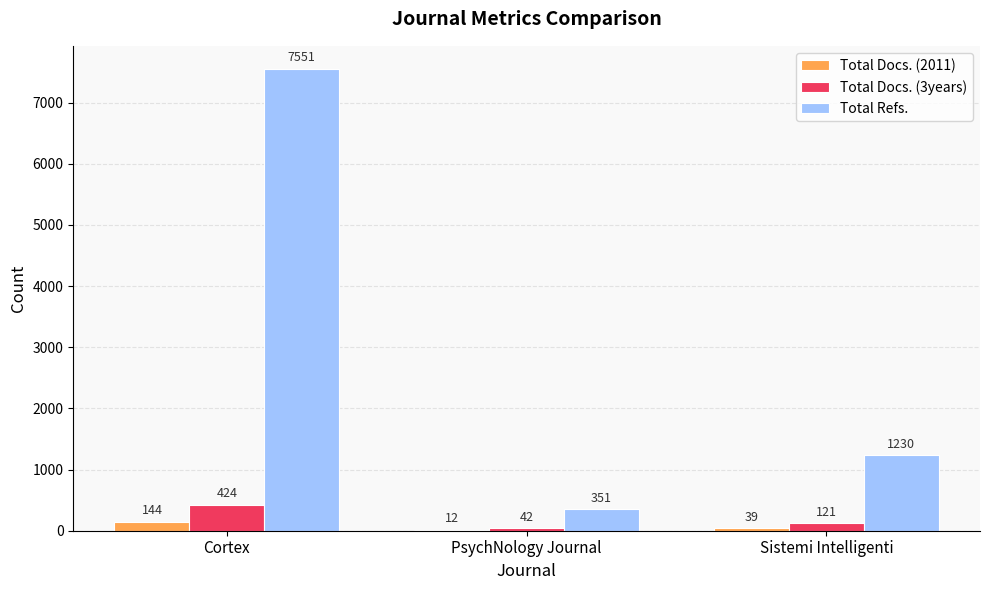

What is the total value across all series at Cortex?

8119